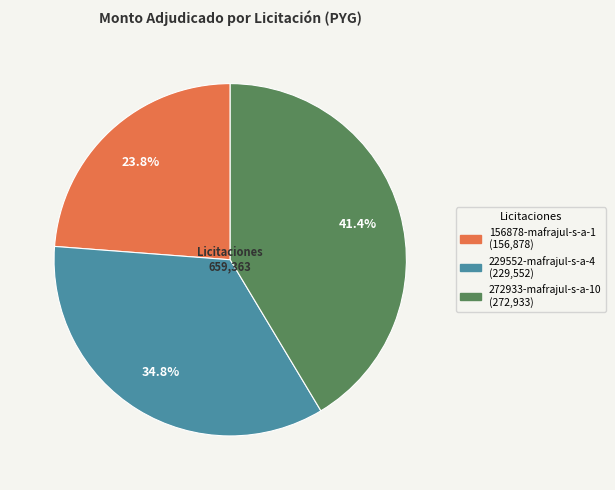

Which slice is the smallest?

156878-mafrajul-s-a-1